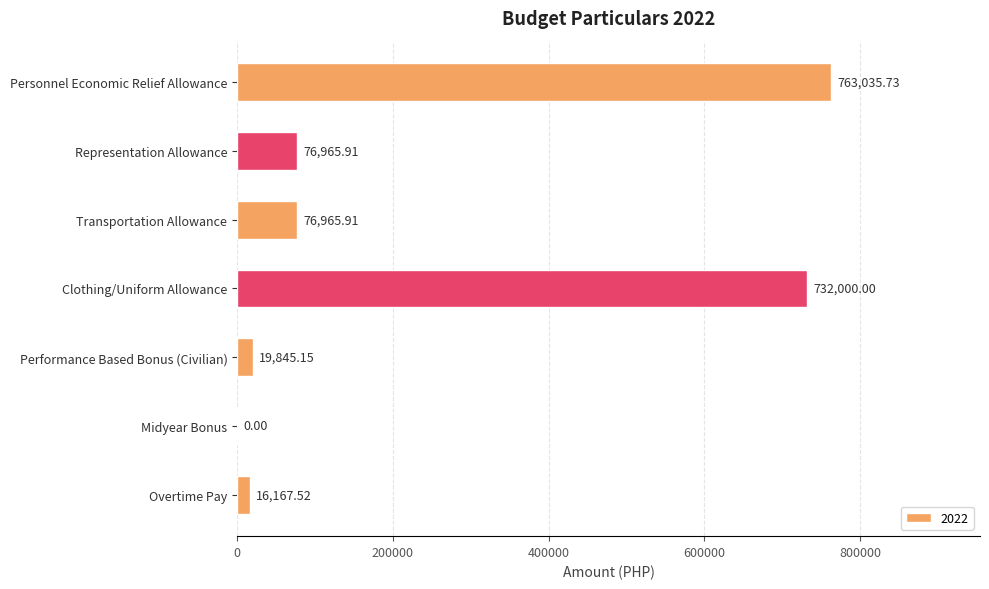

At which category does the chart reach its peak across all series?

Personnel Economic Relief Allowance